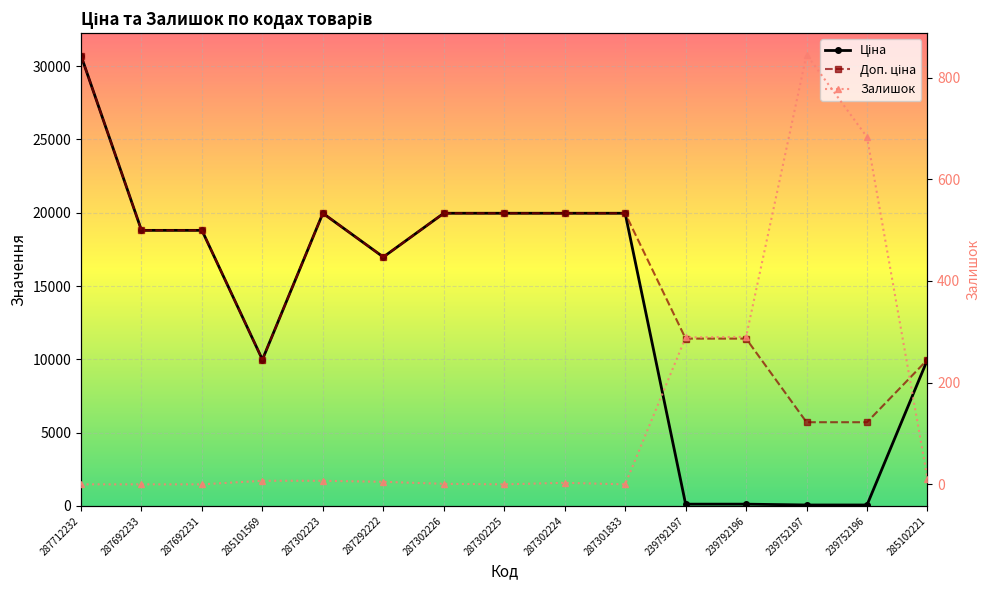

True or false: Залишок and Доп. ціна cross at least once.

False